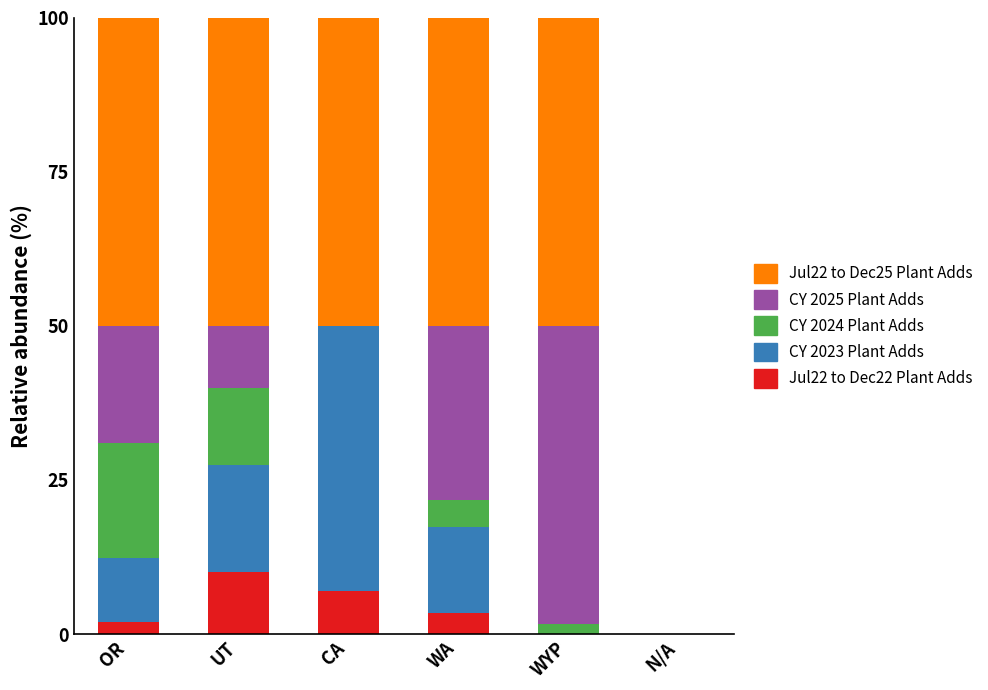

The Jul22 to Dec22 Plant Adds series shows -4.7 at WYP. True or false?

False